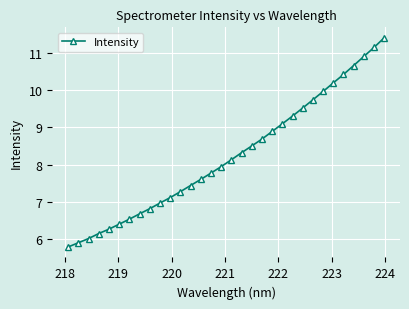

What is the minimum value shown in the chart?

5.8